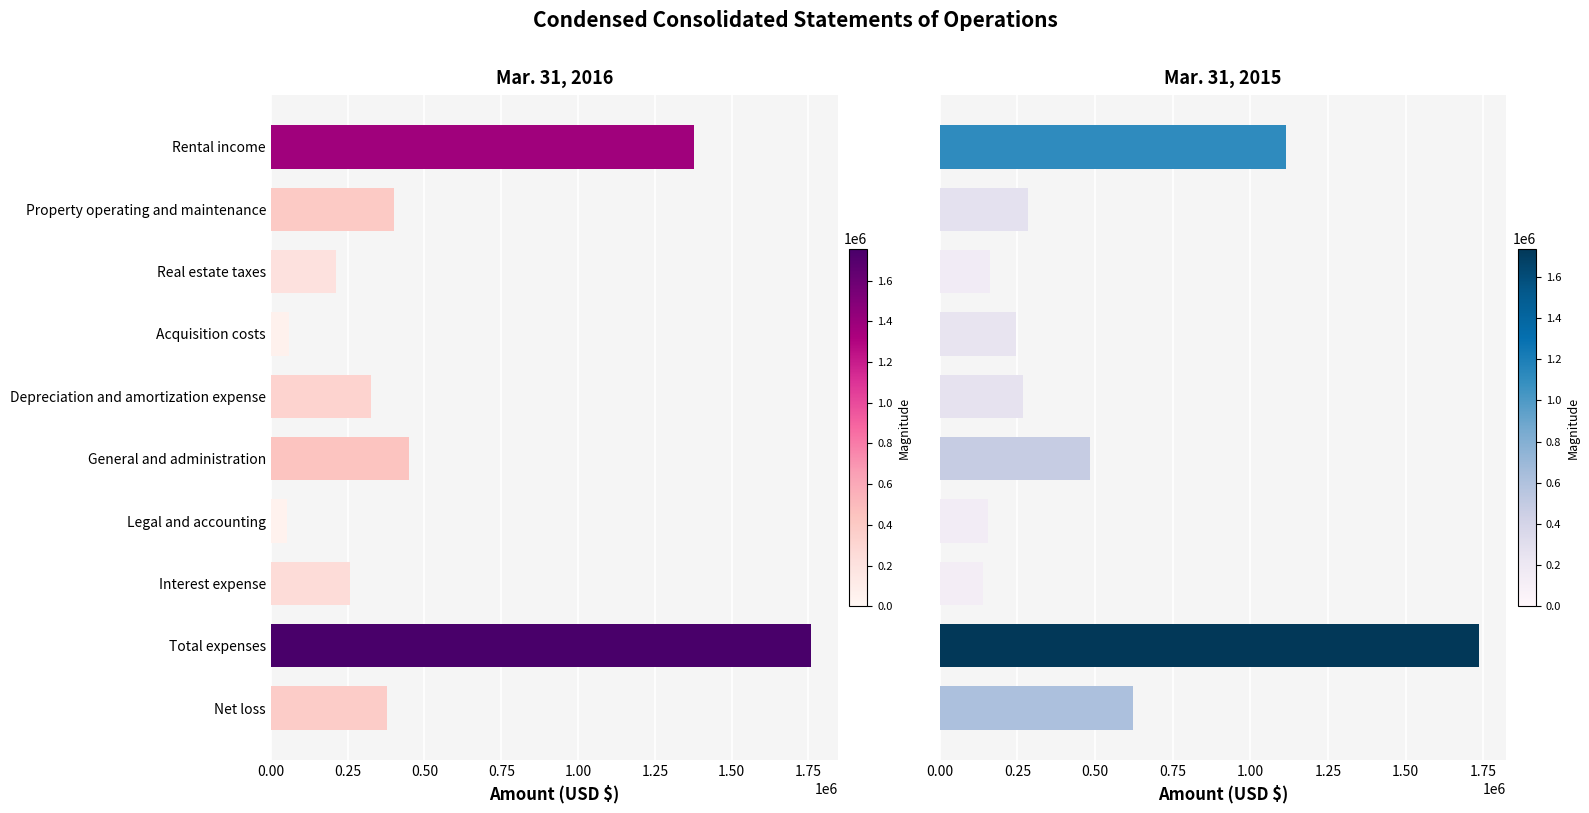

The Mar. 31, 2015 series shows 140549 at Interest expense. True or false?

True